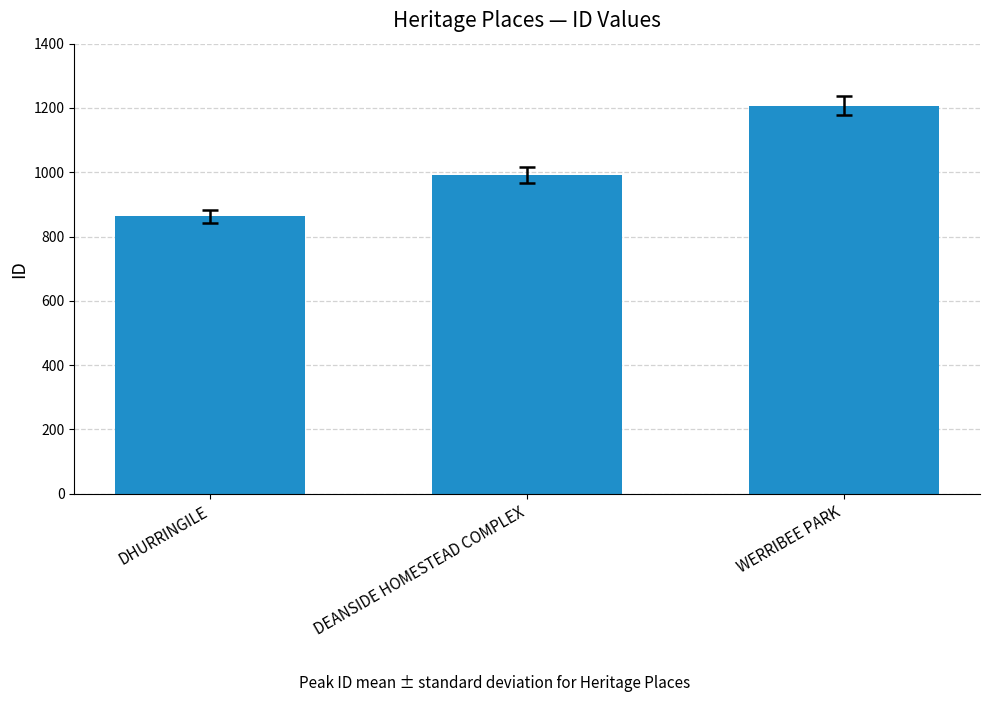

What is the approximate value at WERRIBEE PARK, to the nearest 5?

1205